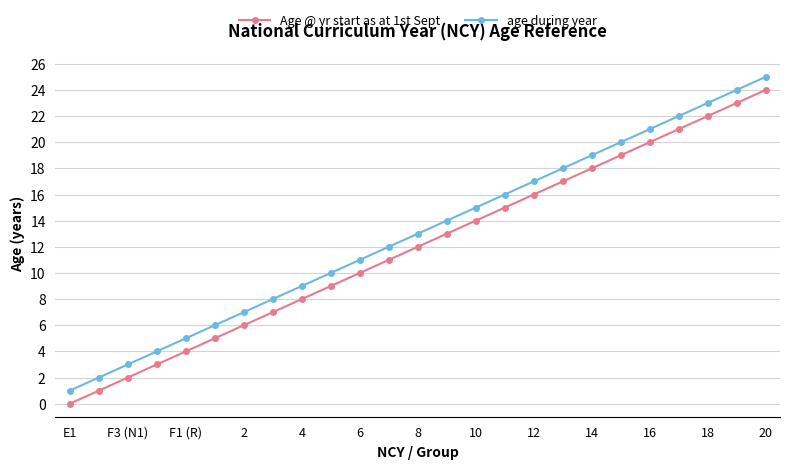

Rank the series by their average value, from lowest to highest.

Age @ yr start as at 1st Sept, age during year